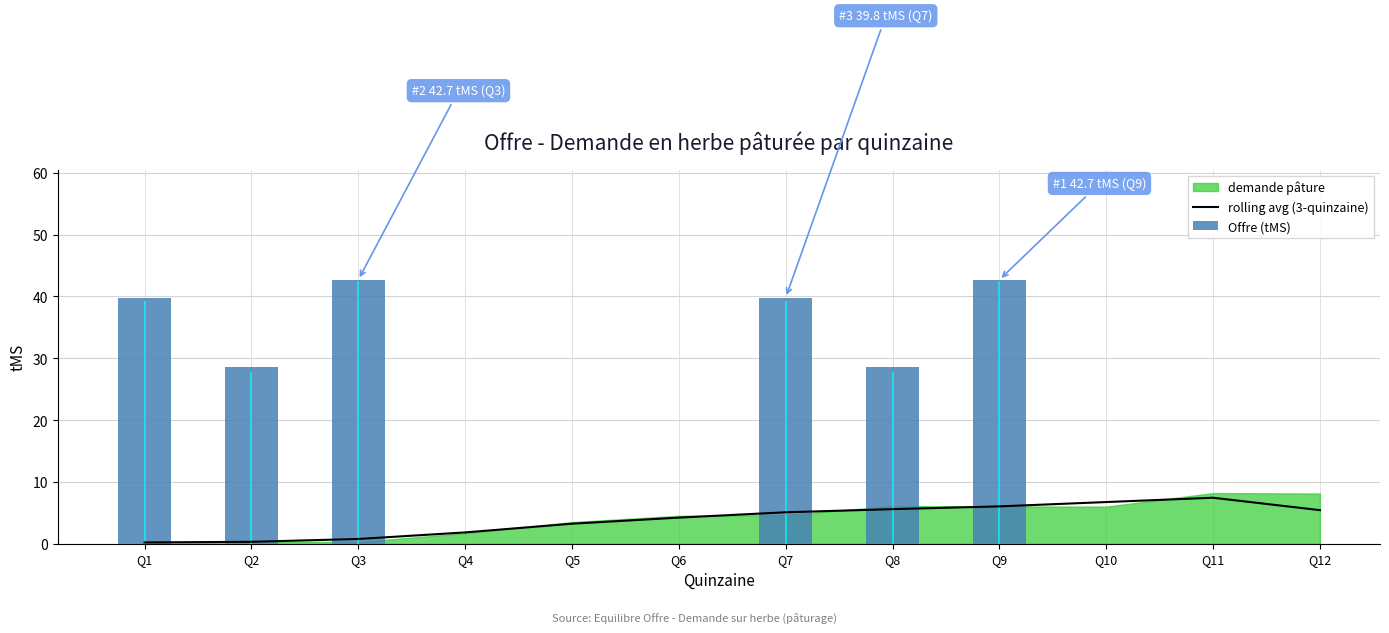

What is the change in value from Q2 to Q3?

+0.5